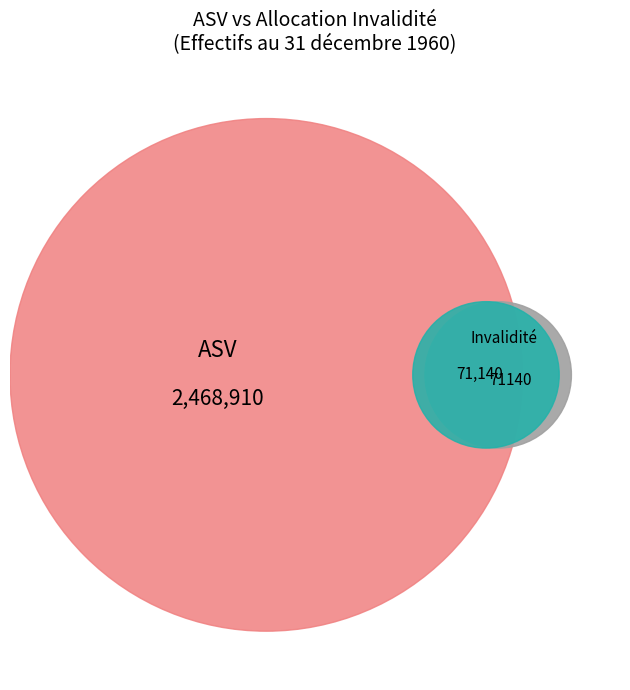

Is there any slice that represents more than half of the pie?

No